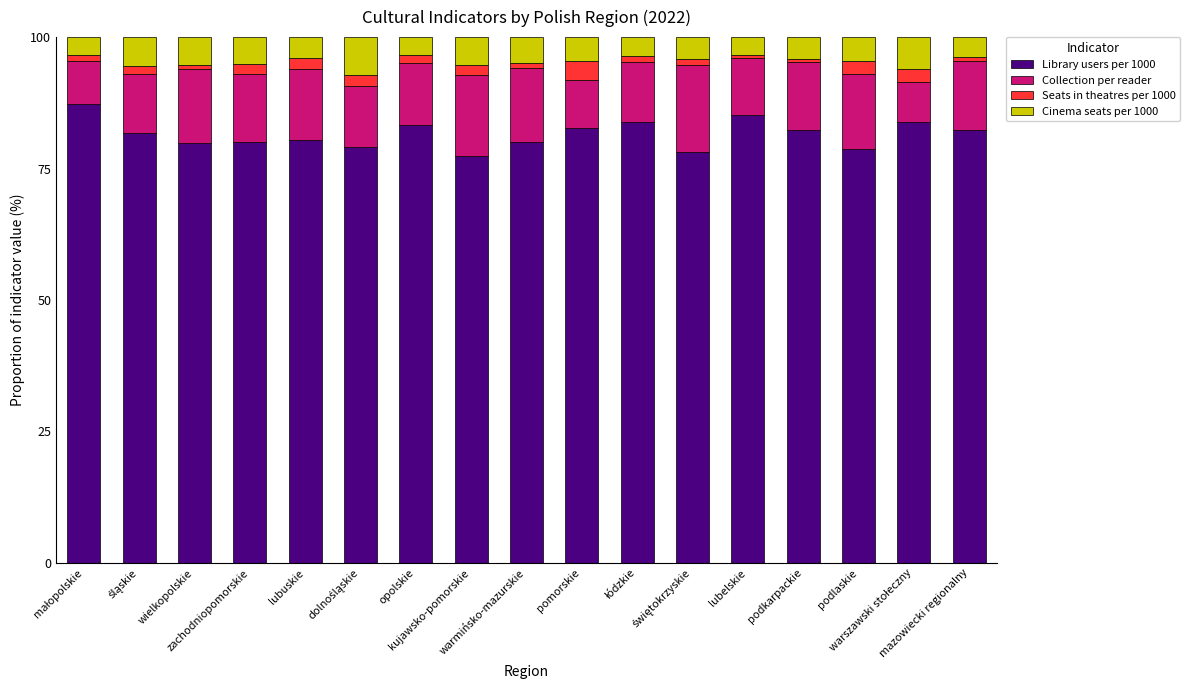

What is the total value across all series at zachodniopomorskie?

100.0